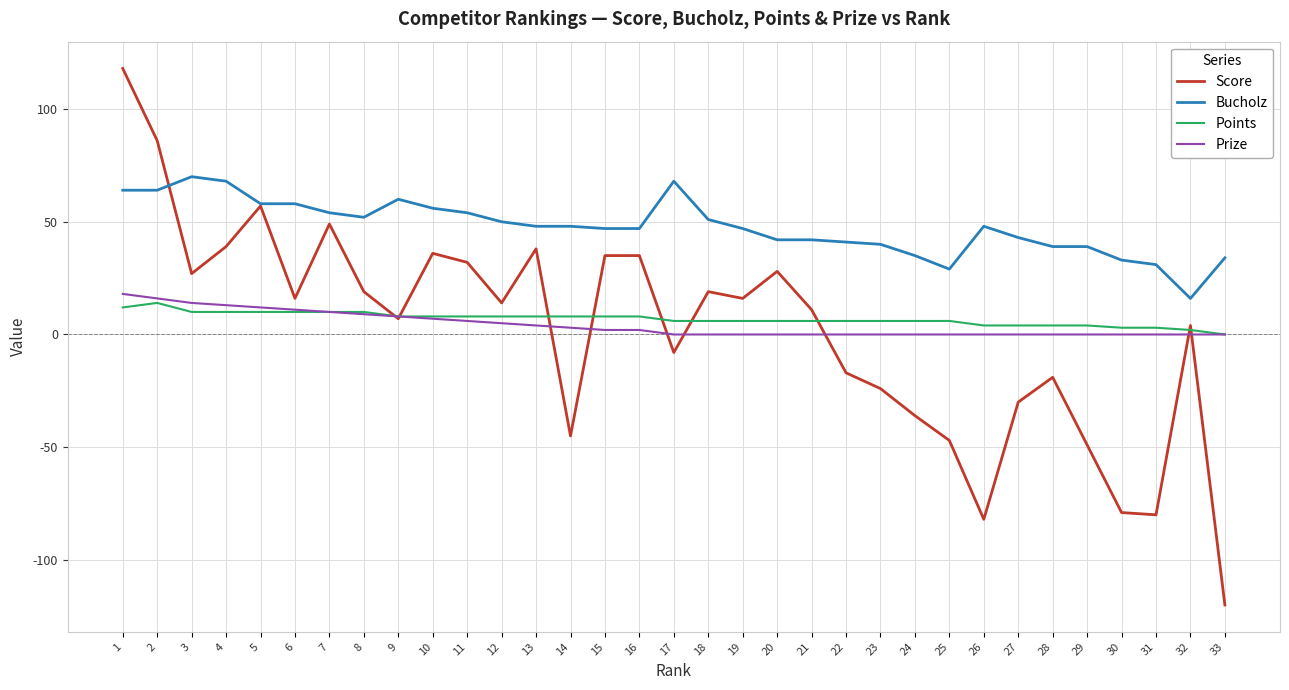

At which category does the chart reach its minimum across all series?

33